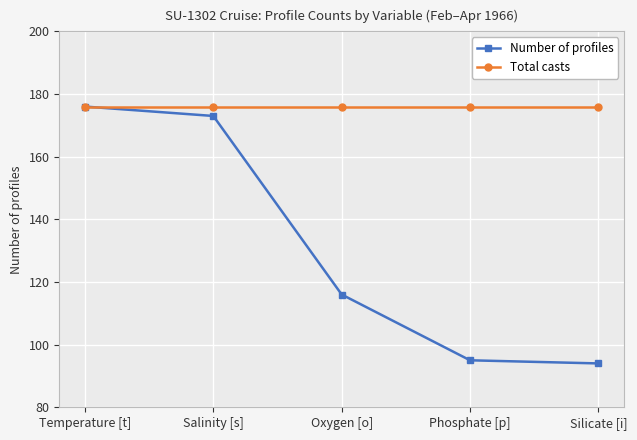

What is the label of the 4th point from the left?

Phosphate [p]